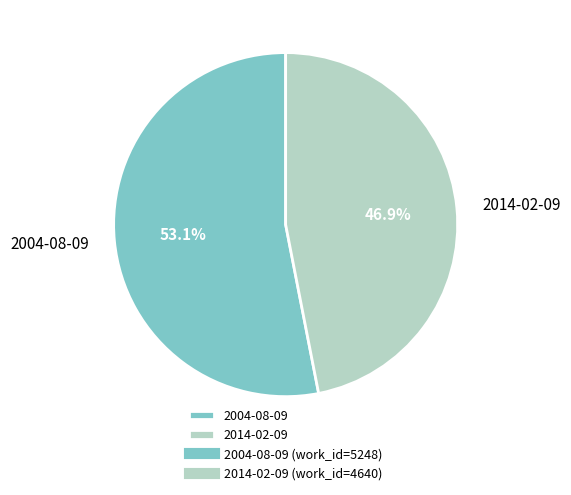

What is the smallest slice in the pie chart?

2014-02-09